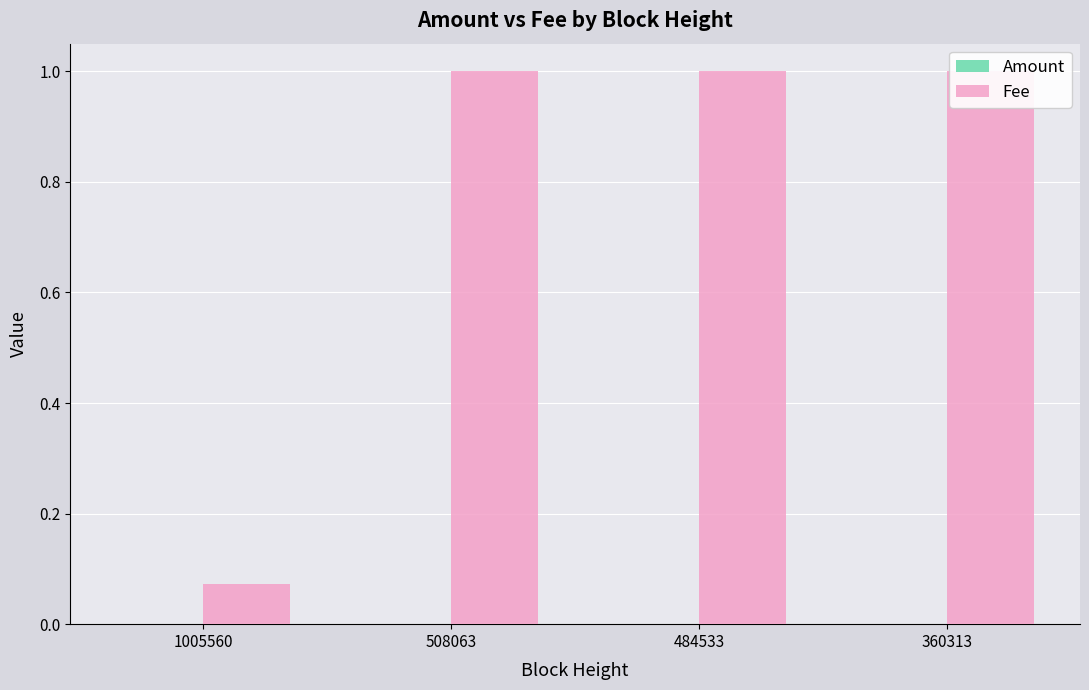

Which series has the largest range (max minus min)?

Fee